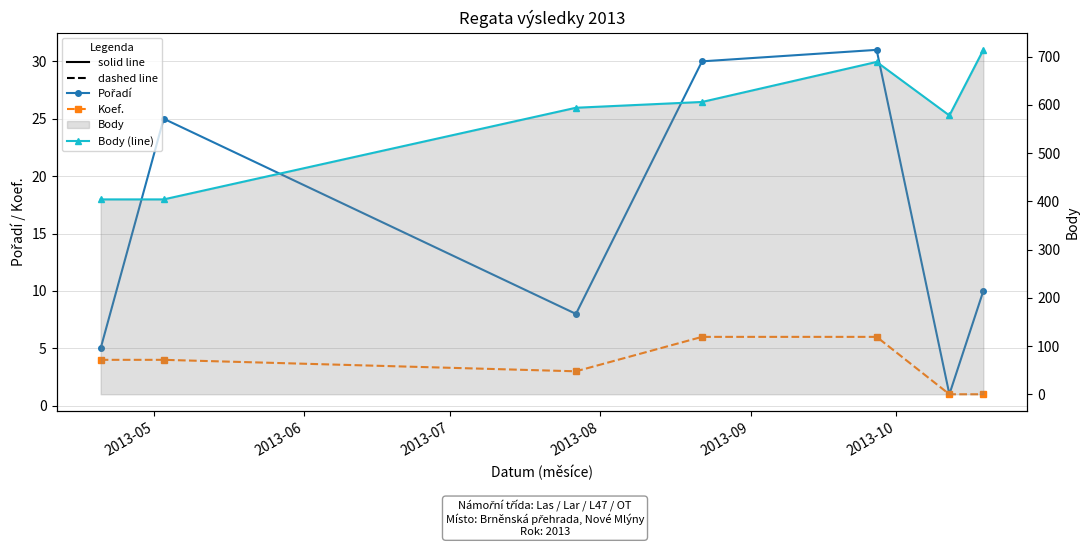

At which label does Pořadí reach its peak?

2013-09